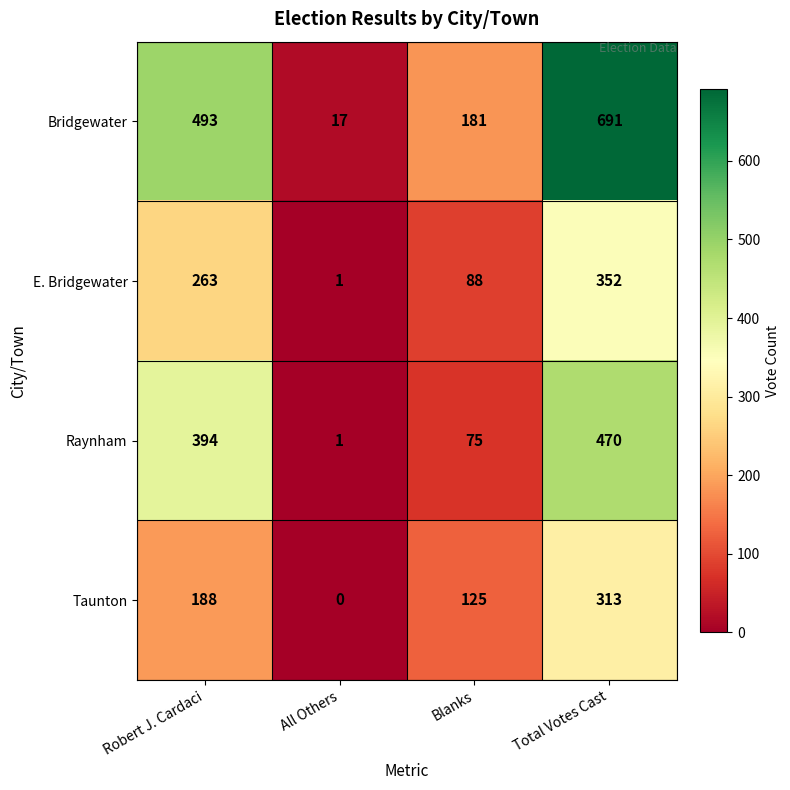

Is it true that Raynham equals 75 at Blanks?

True